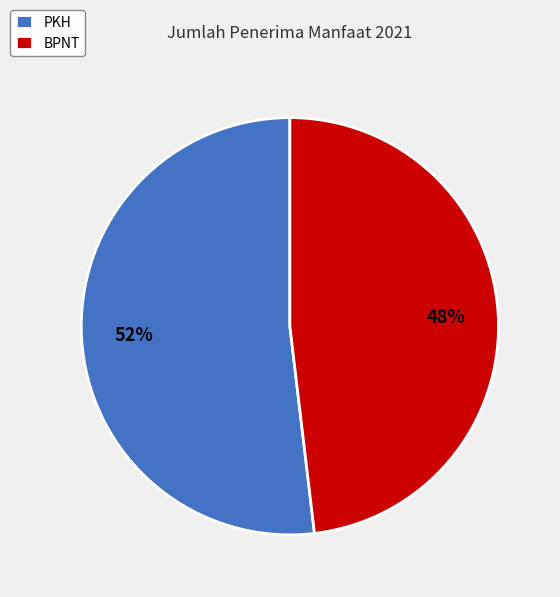

Is it true that BPNT is 62% of the pie?

False